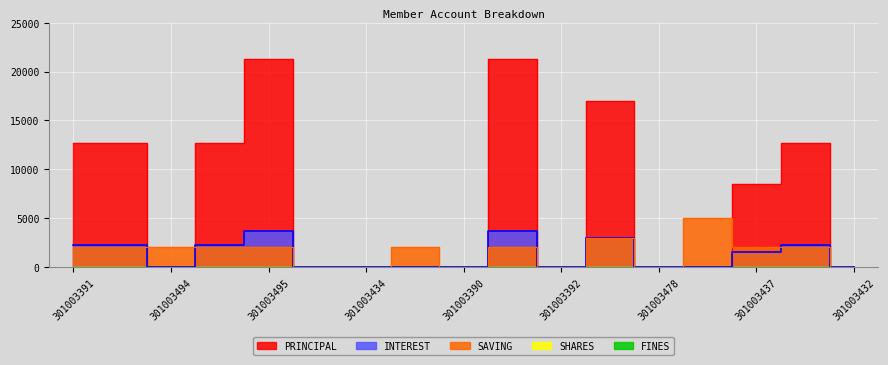

Reading left to right, what are all the values shown in this chart?

PRINCIPAL: 301003391=12700	301004381=12700	301003494=0	301004115=12700	301003495=21300	301003436=0	301003434=0	301003389=0	301003390=0	301003431=21300	301003392=0	301003479=17000	301003478=0	301003458=0	301003437=8500	301003435=12700	301003432=0
INTEREST: 301003391=2300	301004381=2300	301003494=0	301004115=2300	301003495=3700	301003436=0	301003434=0	301003389=0	301003390=0	301003431=3700	301003392=0	301003479=3000	301003478=0	301003458=0	301003437=1500	301003435=2300	301003432=0
SAVING: 301003391=2000	301004381=2000	301003494=2000	301004115=2000	301003495=2000	301003436=0	301003434=0	301003389=2000	301003390=0	301003431=2000	301003392=0	301003479=3000	301003478=0	301003458=5000	301003437=2000	301003435=2000	301003432=0